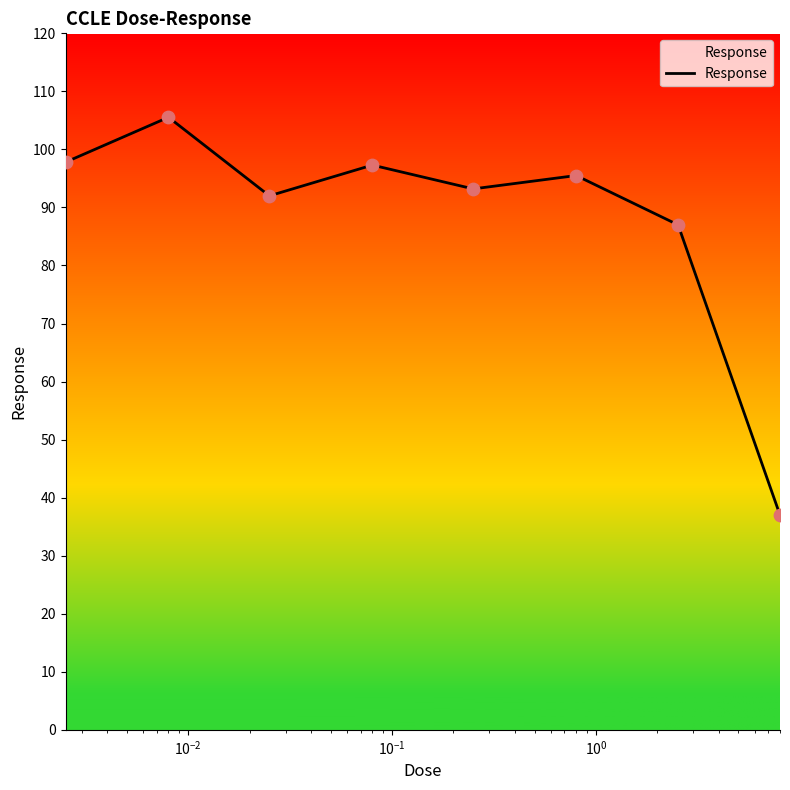

What is the minimum value shown in the chart?

37.0